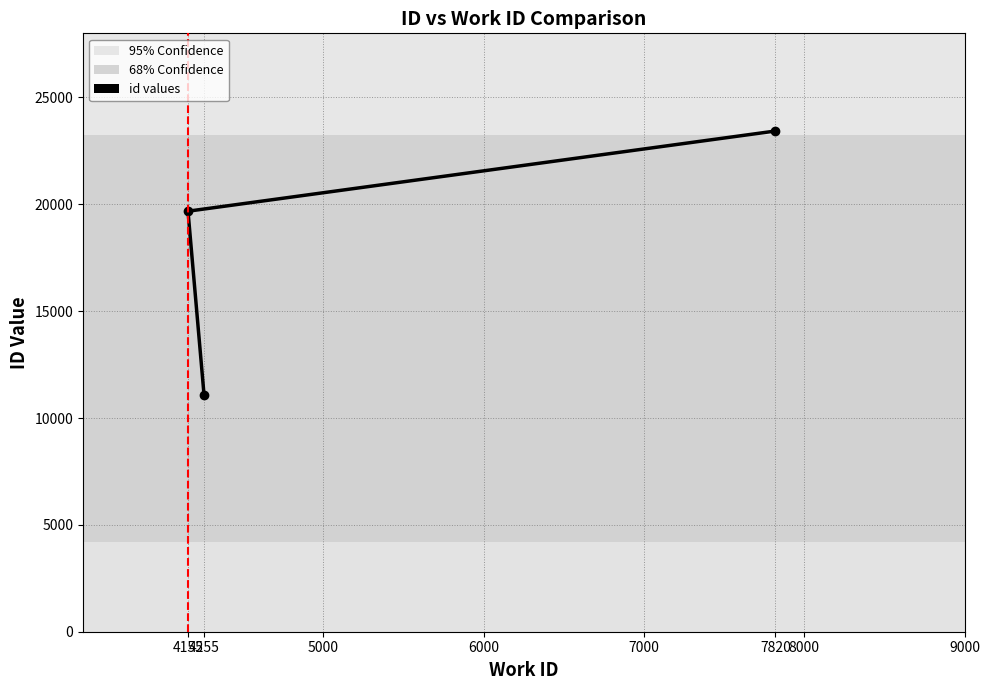

How many lines are shown in the chart?

1